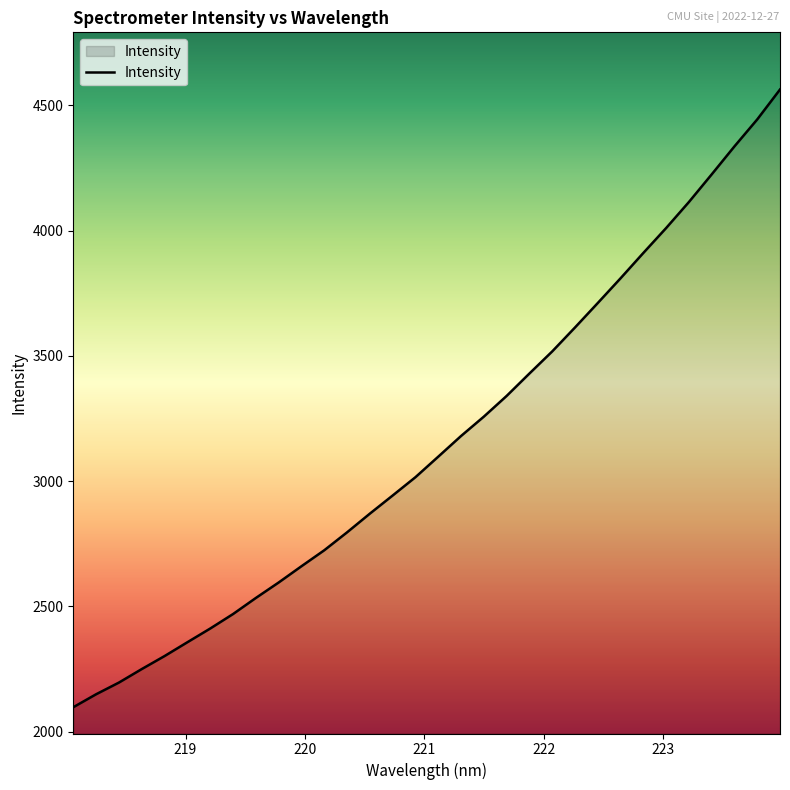

What is the smallest value displayed?

2097.9